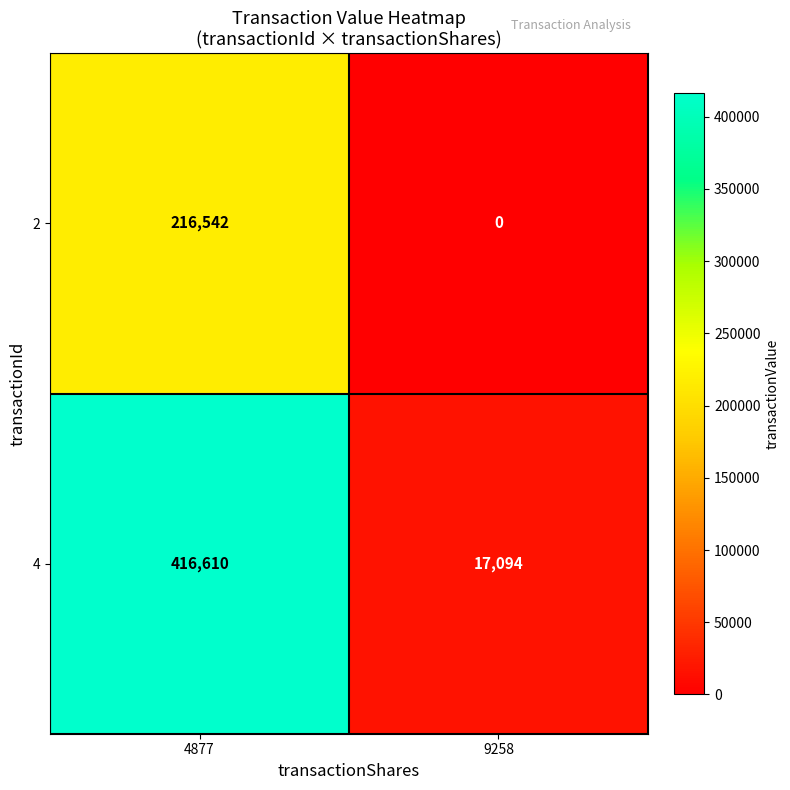

What is the total value across all series at 9258?

17094